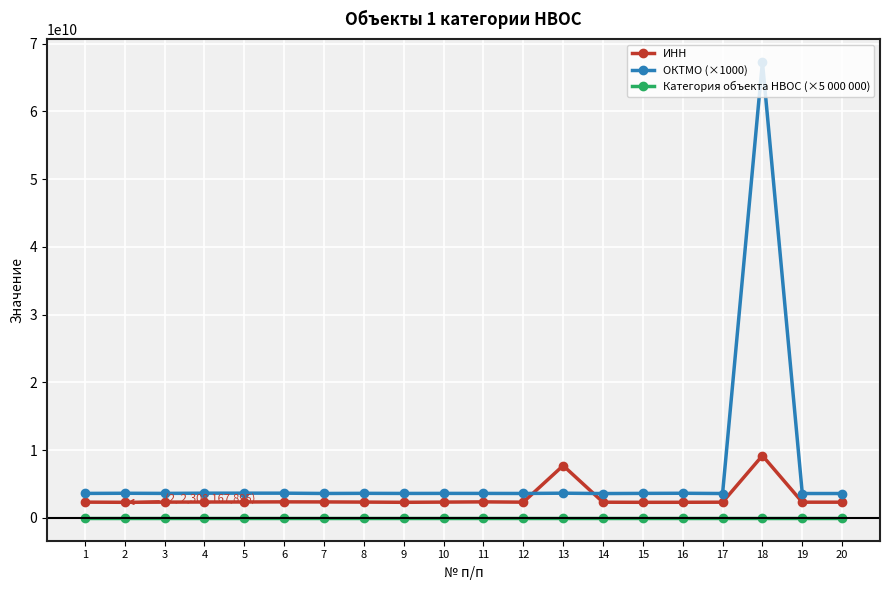

What is the value of the ОКТМО (×1000) point at the 11th from the left?

3621410000